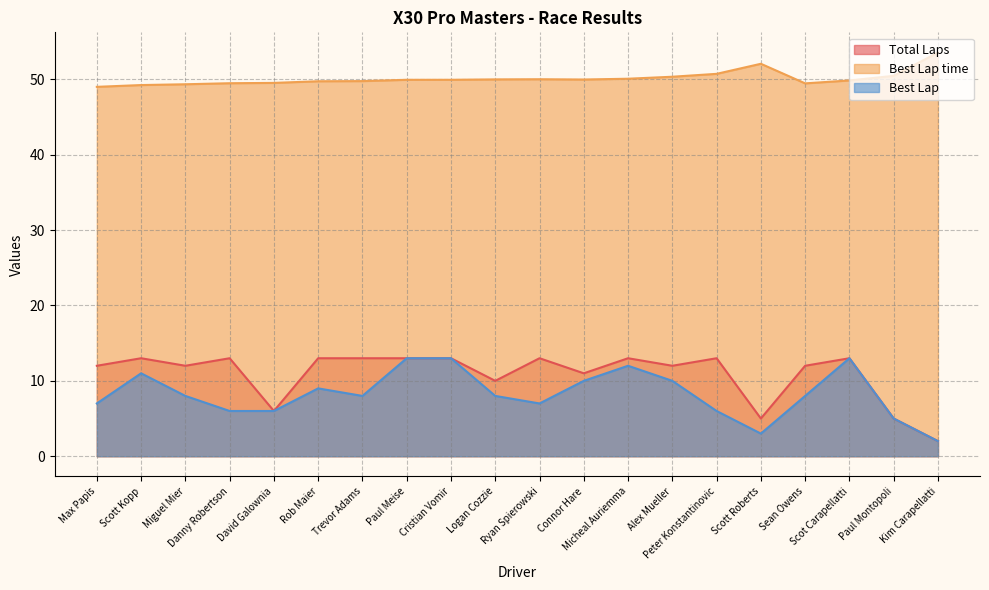

Which series has the largest total across all categories?

Best Lap time